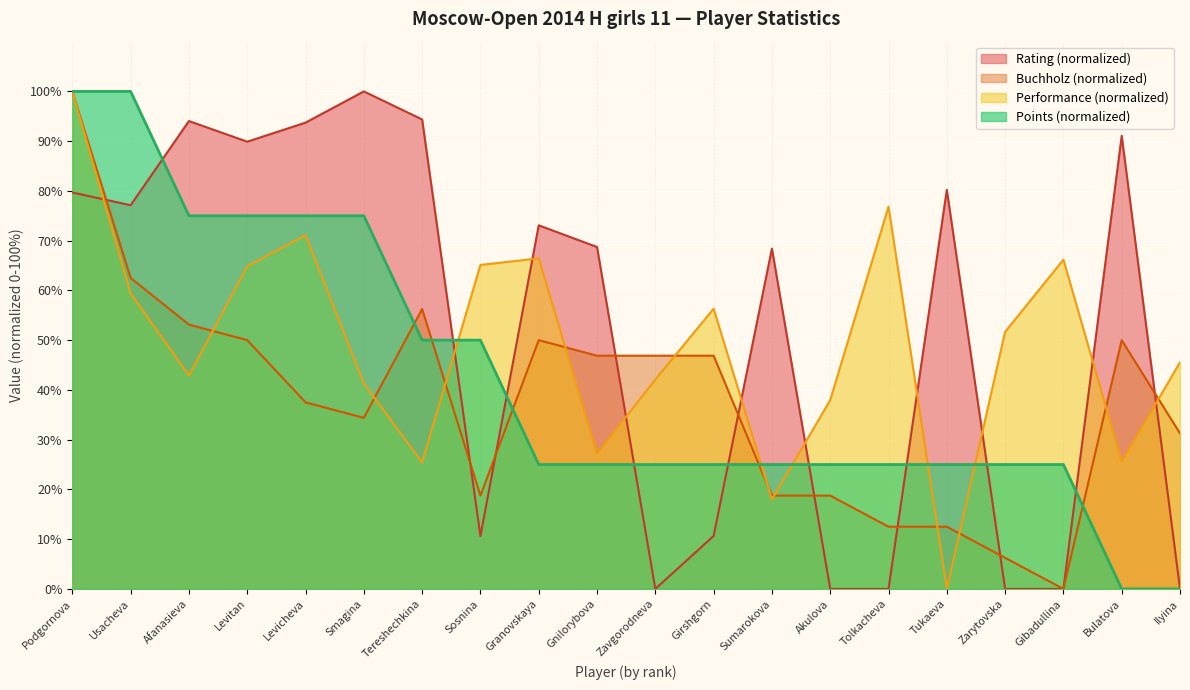

What position from the right is Usacheva?

19